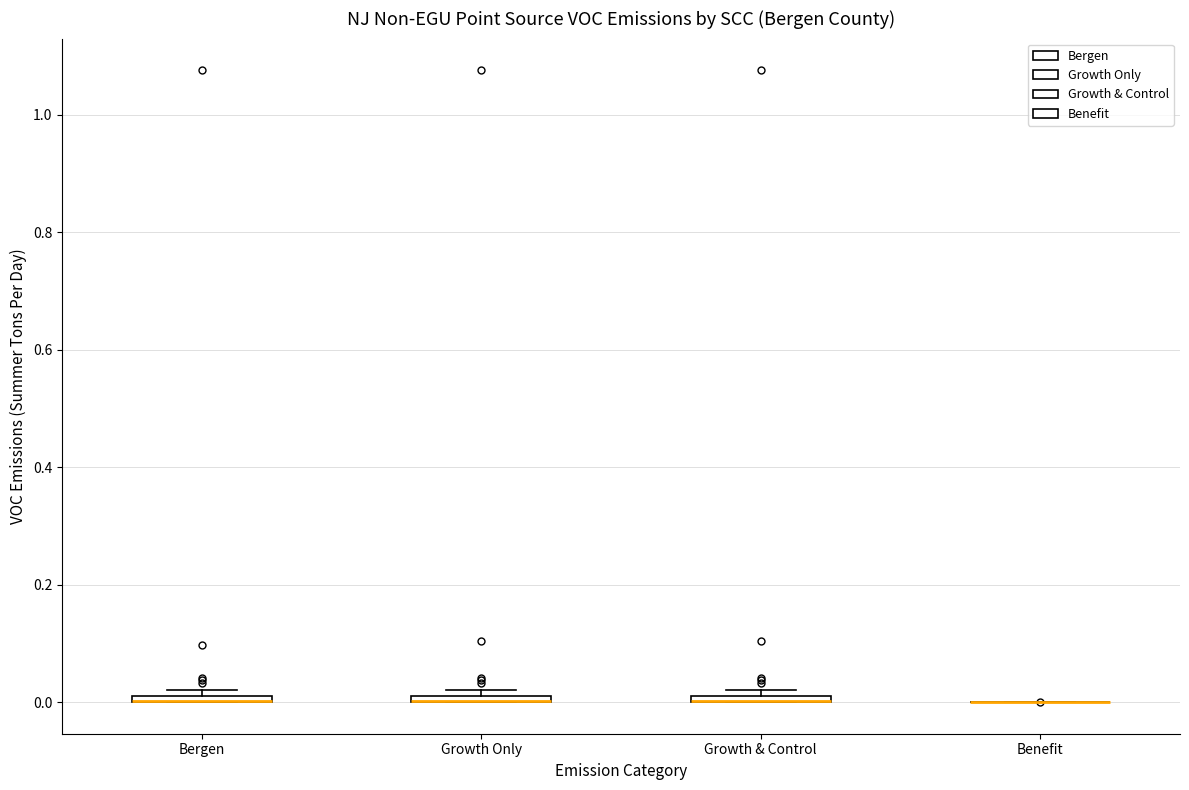

Where is the upper edge of the box for Bergen on the y-axis? The values are not printed on the chart, so give them approximately, as read against the axis.

0.02